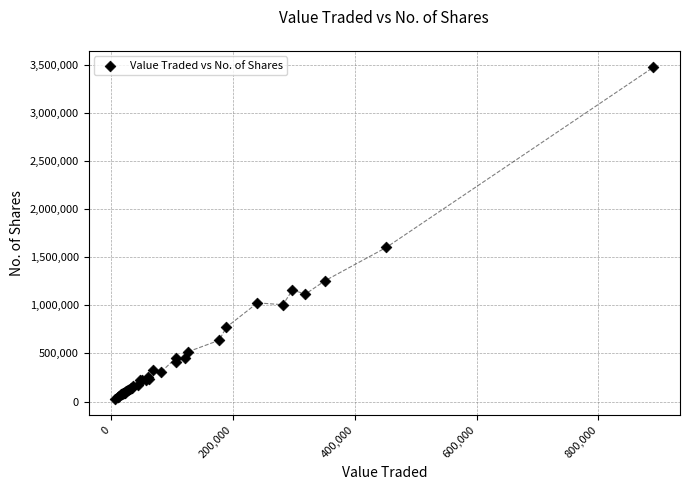

What Y value in the scatter plot is closest to 1751086?

1601902